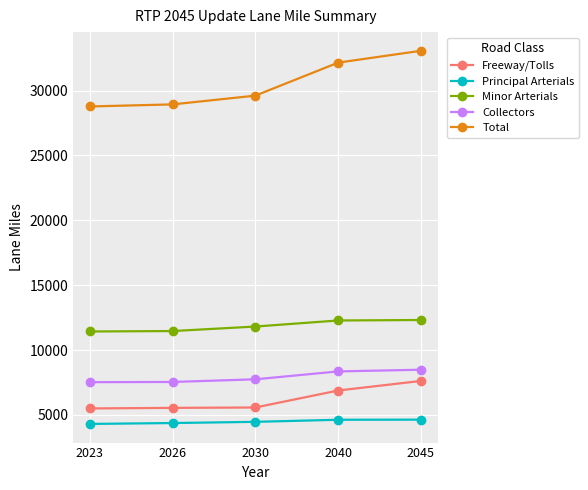

How many lines are shown in the chart?

5